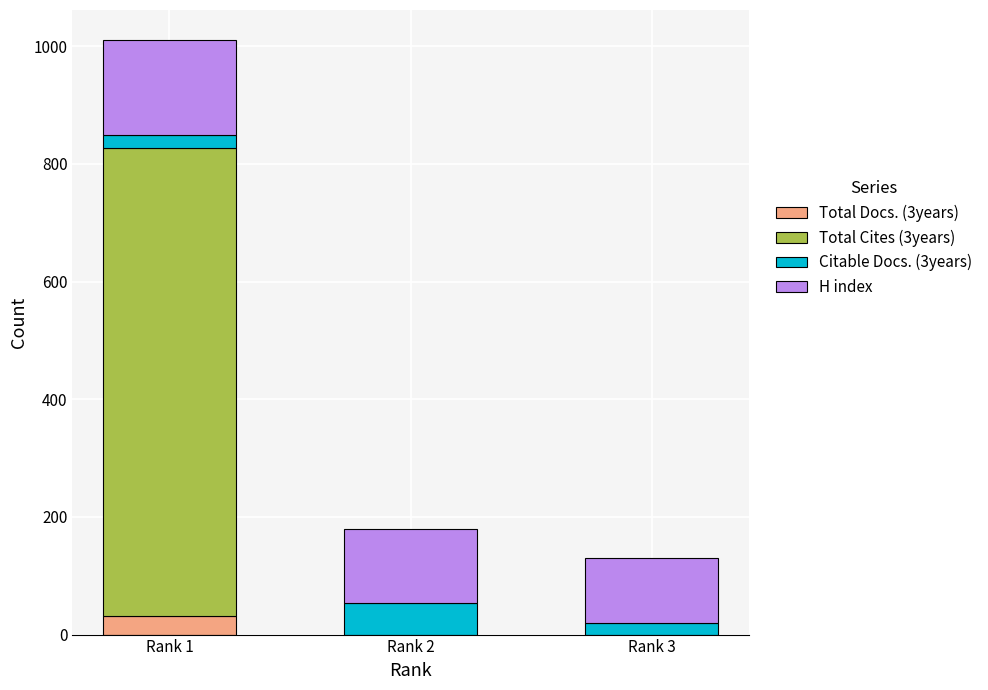

The value of Total Docs. (3years) at Rank 1 is 31. True or false?

True